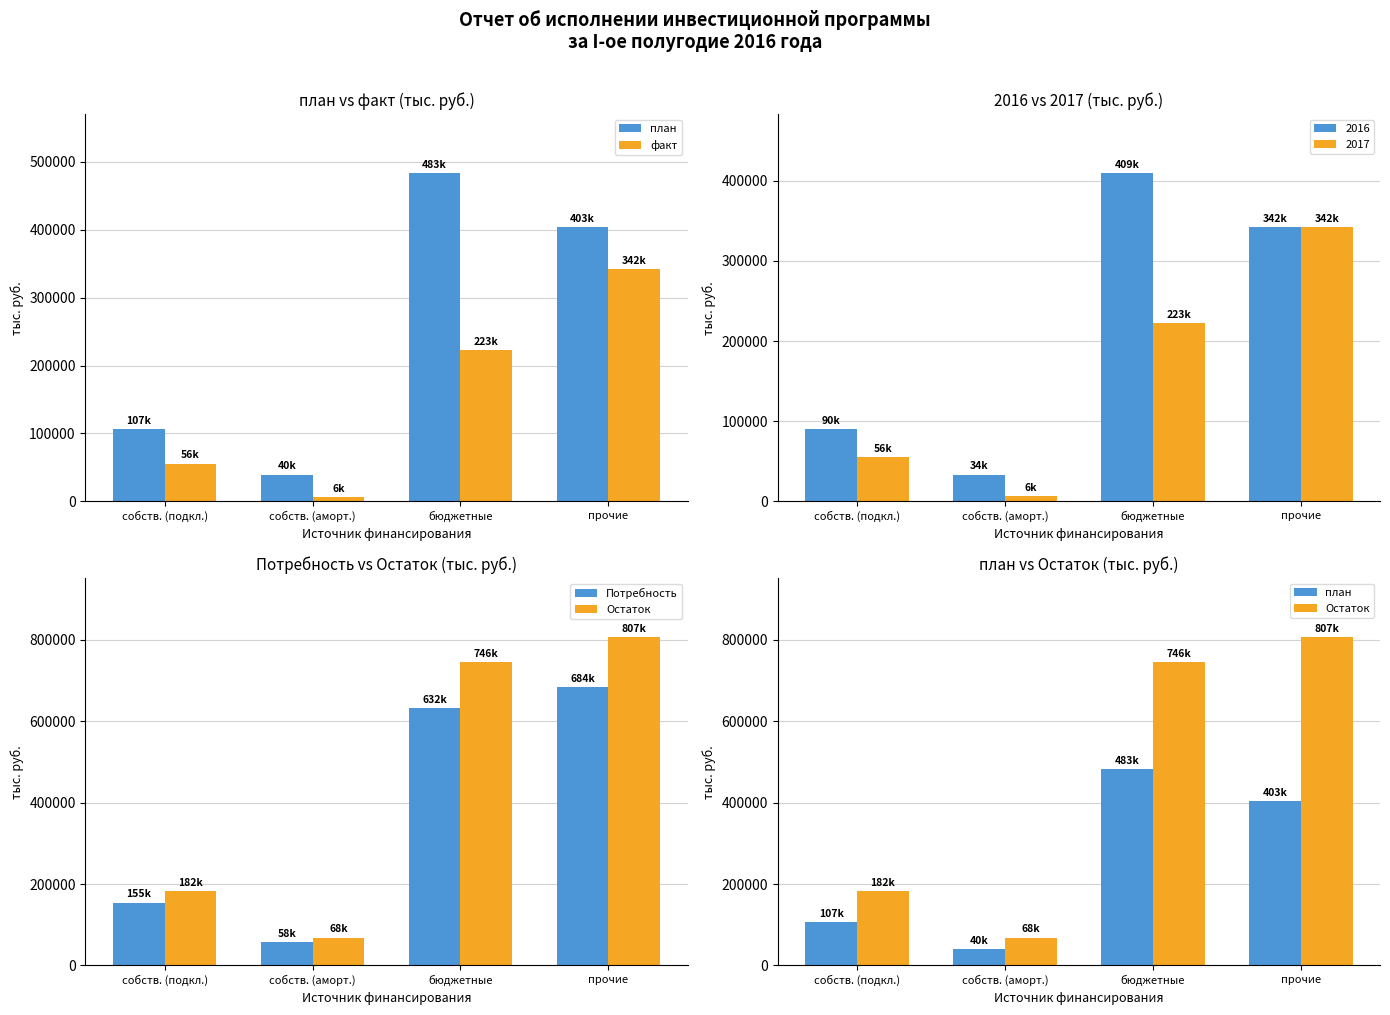

True or false: 2017 has a value of 222604.1 at бюджетные.

True